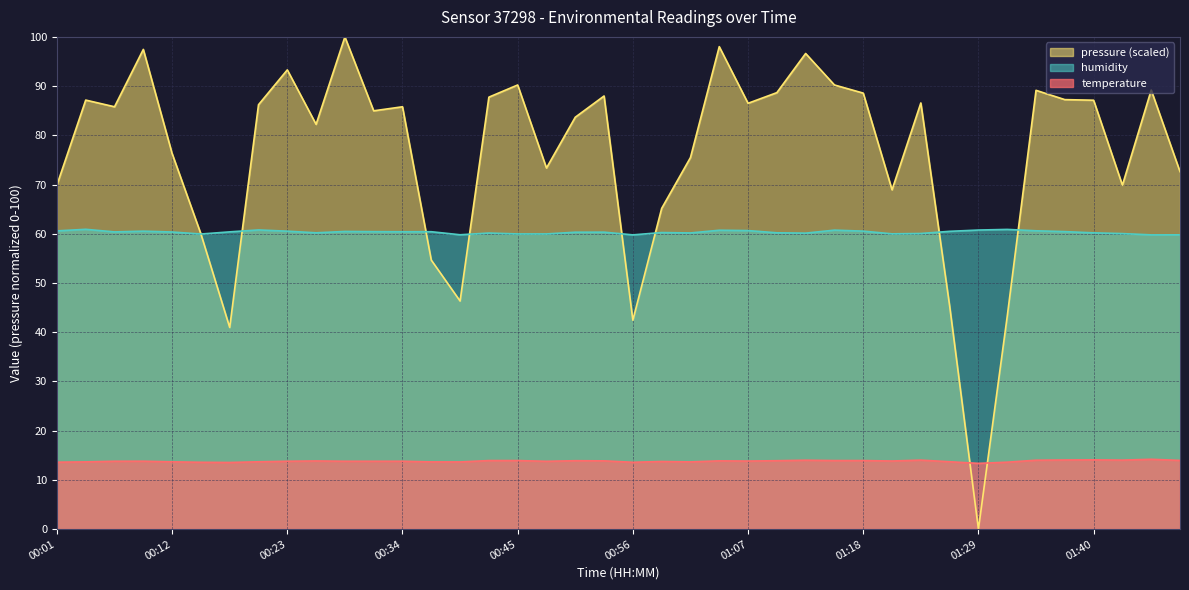

Which has a higher value, 00:59 or 01:37?

01:37